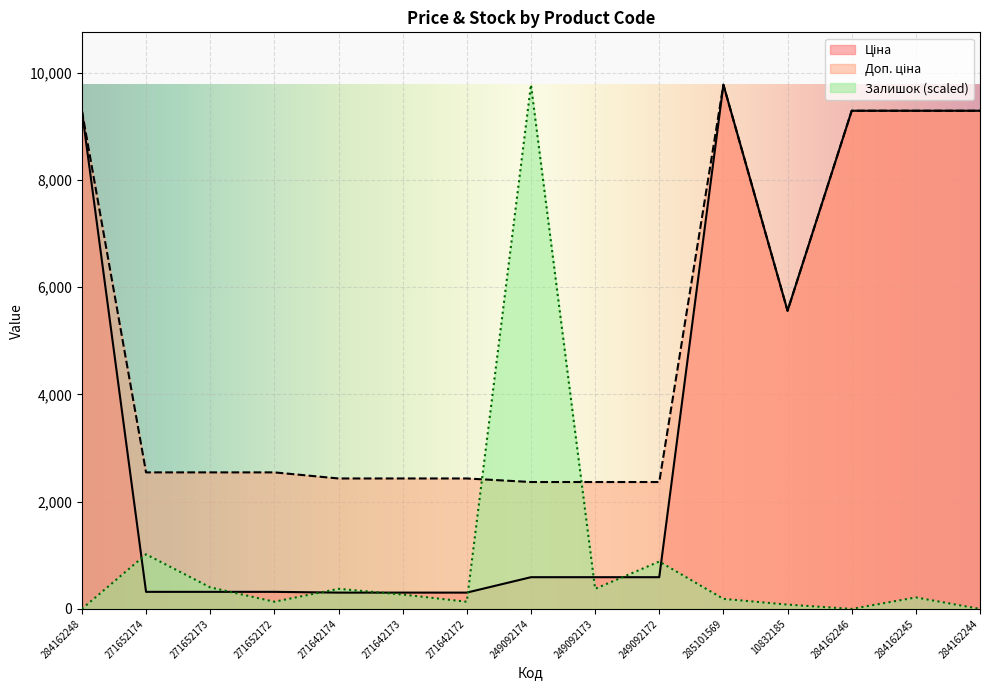

Which label corresponds to the smallest value in the chart?

284162248